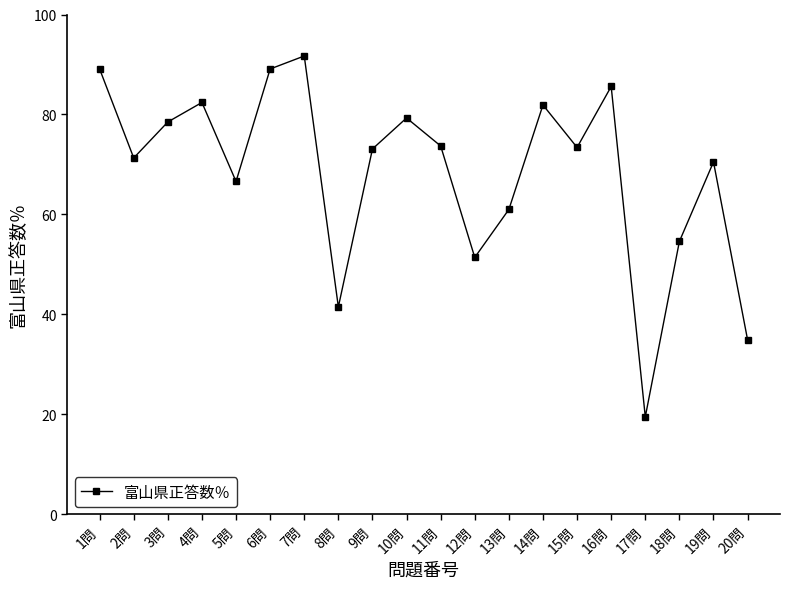

What is the label of the 20th point from the left?

20問